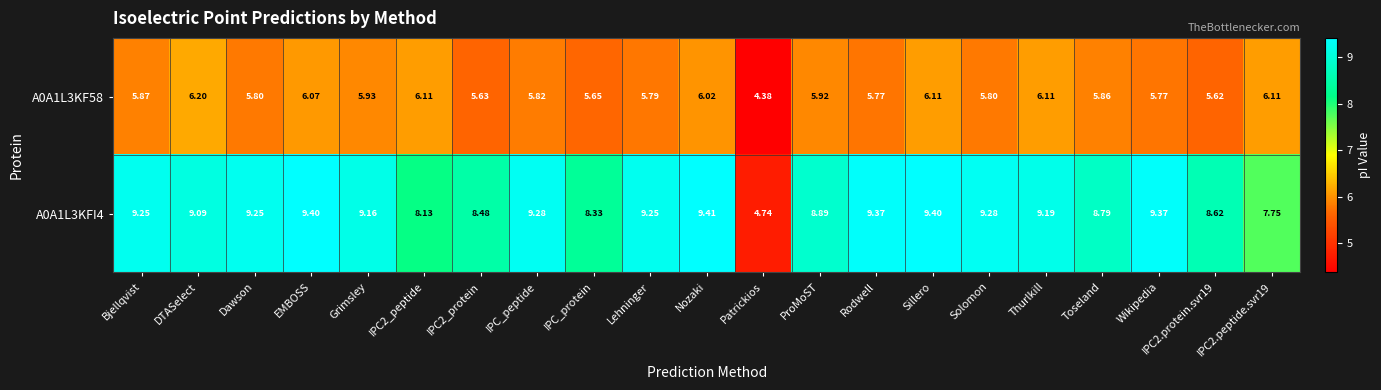

Which category has the lowest value in the A0A1L3KFI4 series?

Patrickios